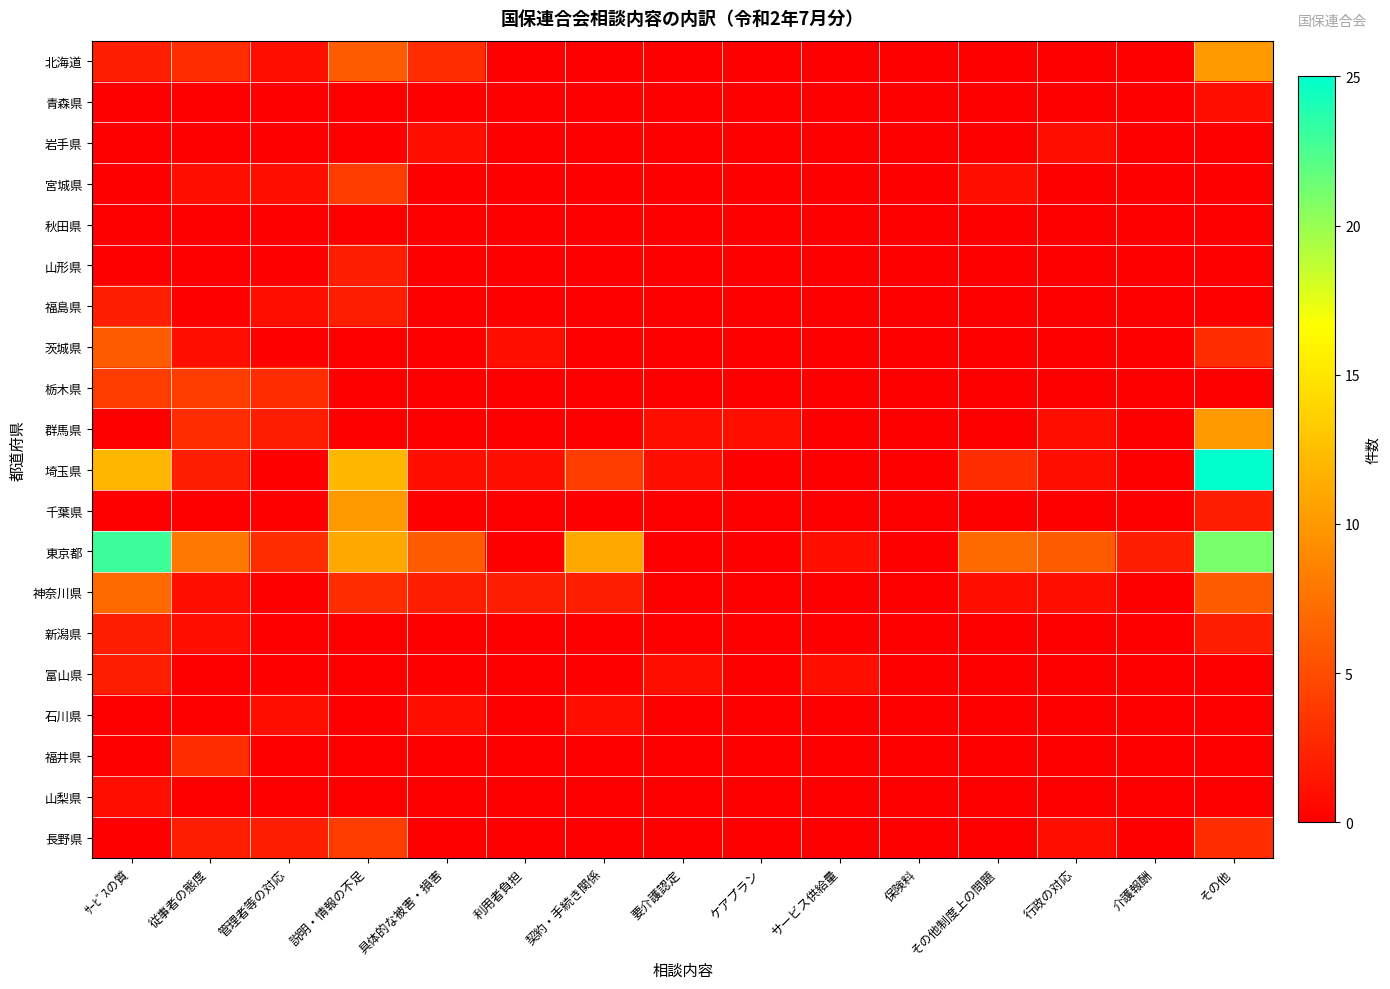

What is the total value across all series at サービス供給量?

2